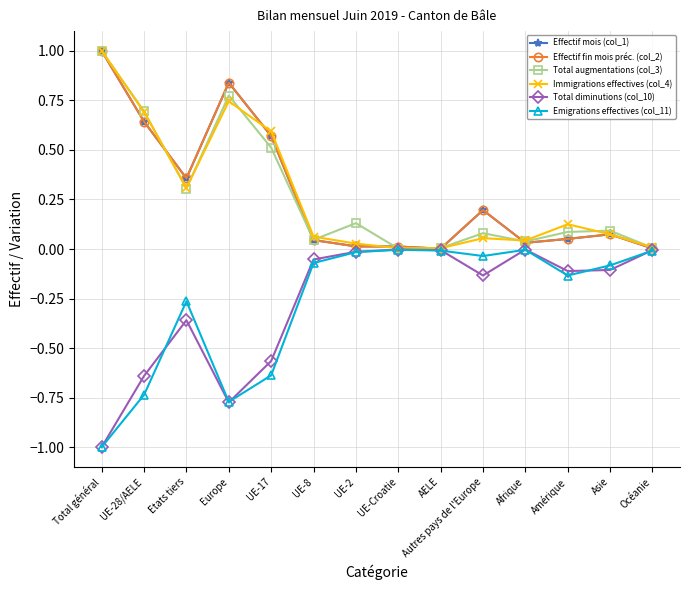

True or false: Effectif mois (col_1) has a value of 0.0 at UE-8.

True